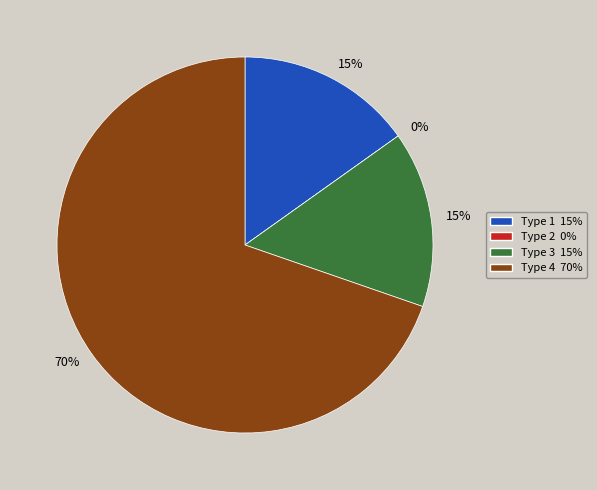

To the nearest percent, what is the combined percentage of Type 3 and Type 1?

30%